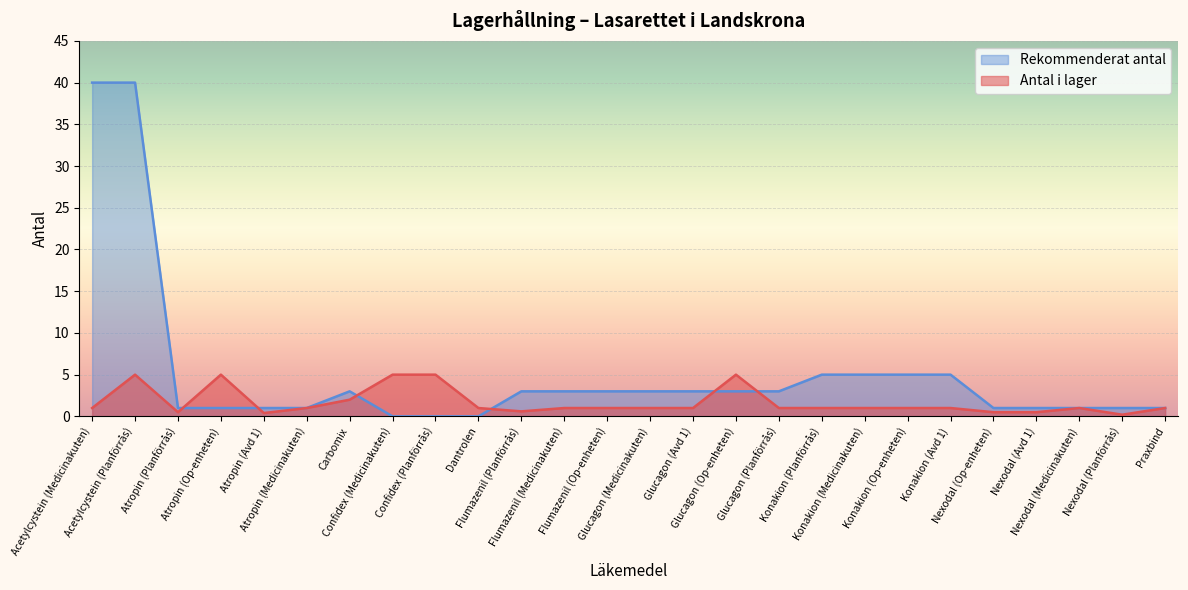

What is the value of the Antal i lager point at the 10th from the left?

1.0